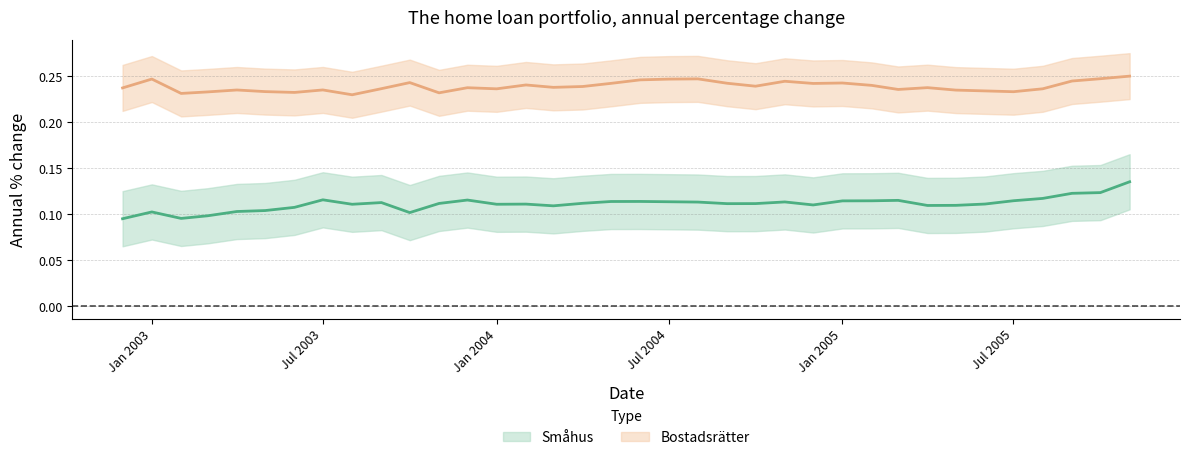

True or false: Bostadsrätter and Småhus cross at least once.

False